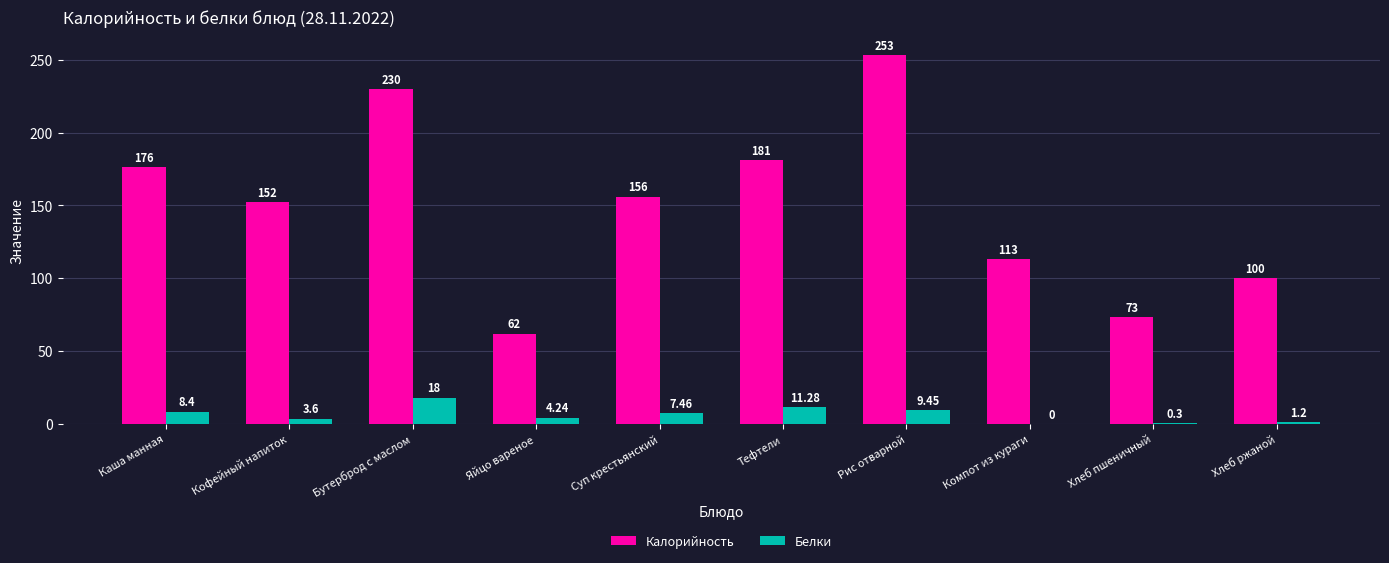

Where does the Белки series first go above 7?

Каша манная